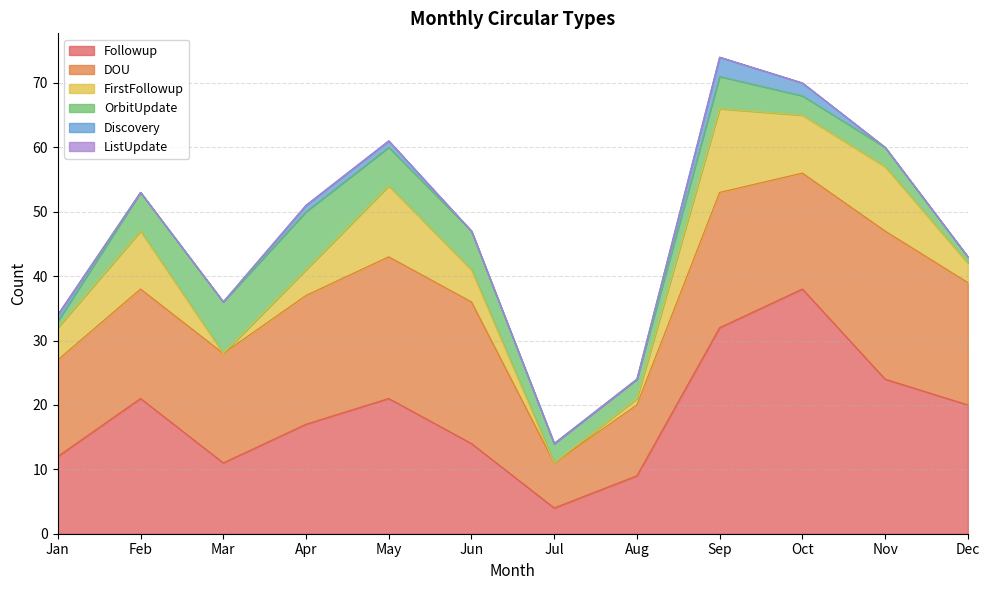

How many data points does each series have?

12